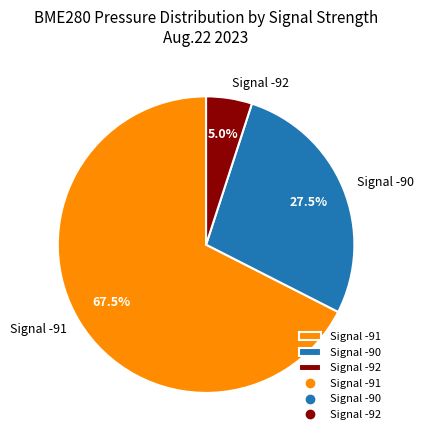

Which slice is the smallest?

Signal -92